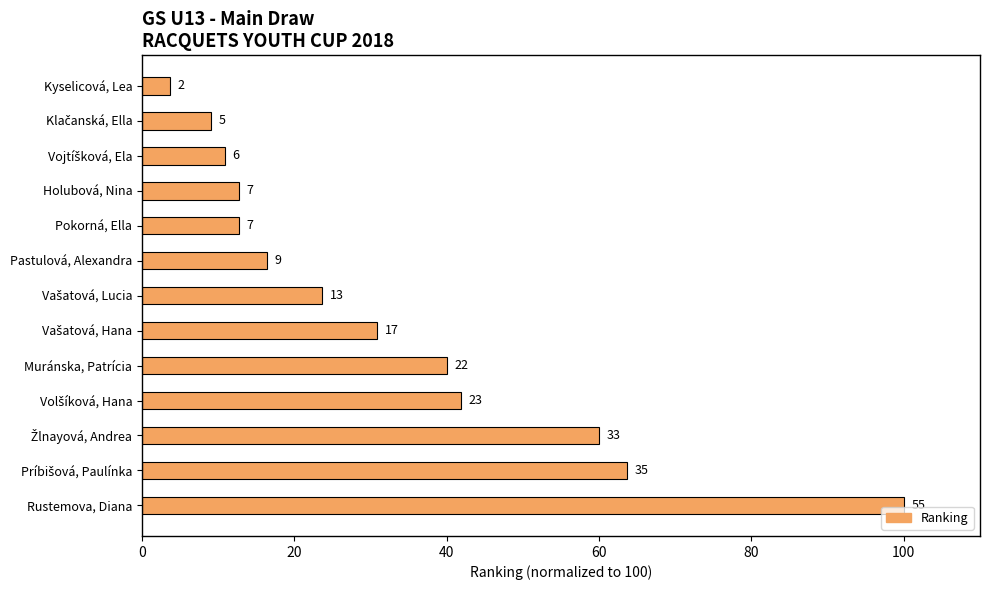

Does the chart contain any negative values?

No